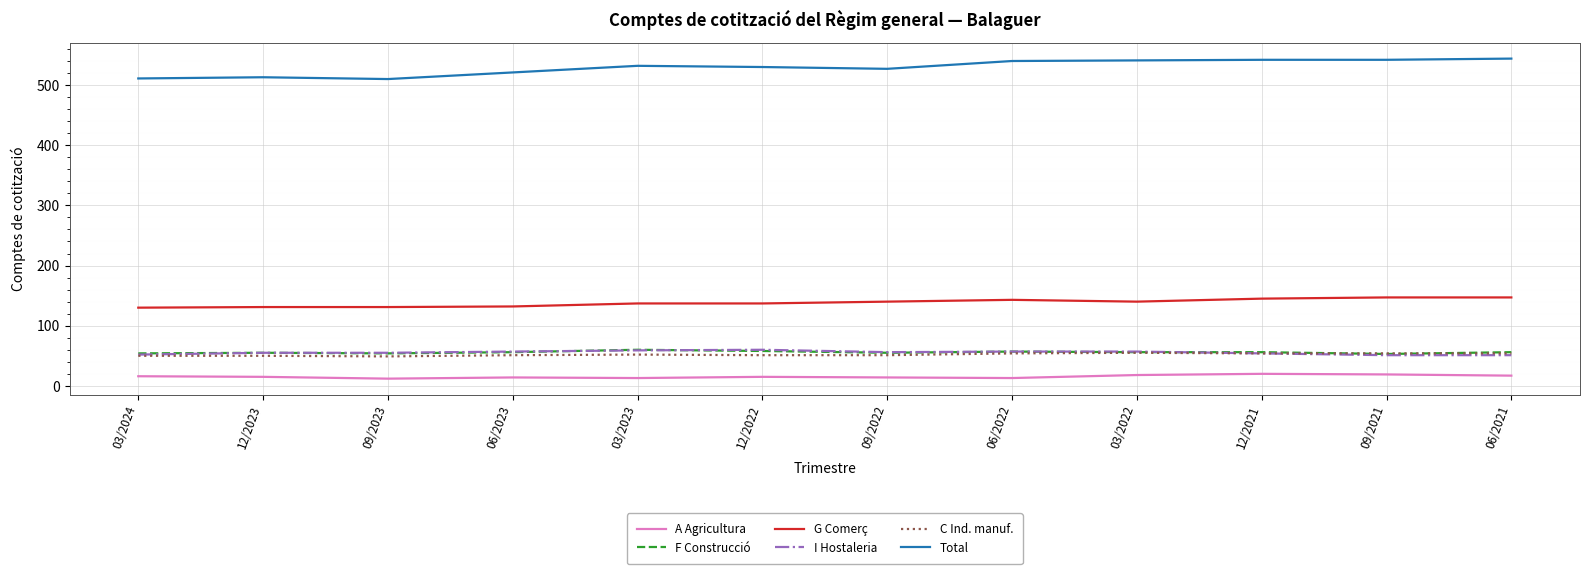

True or false: Total has a value of 336 at 09/2022.

False